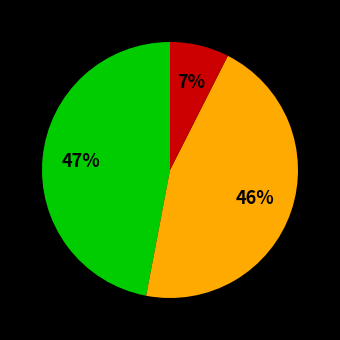

To the nearest percent, what is the average slice percentage?

33%